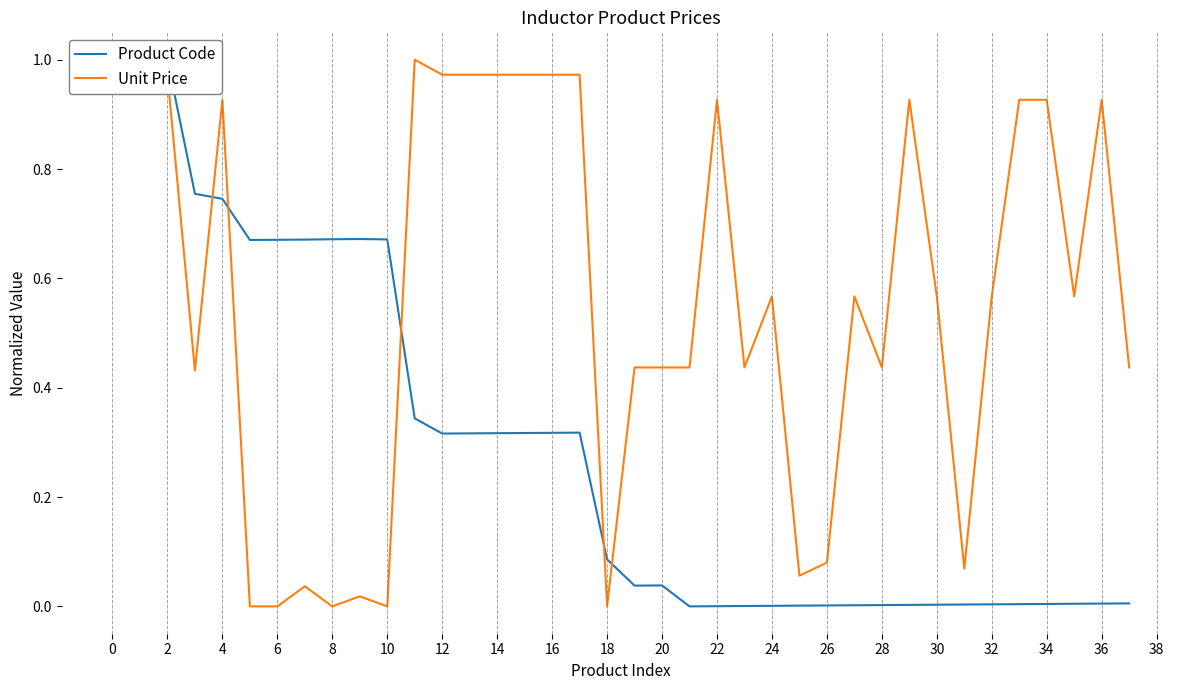

Count the number of categories in the chart.

38